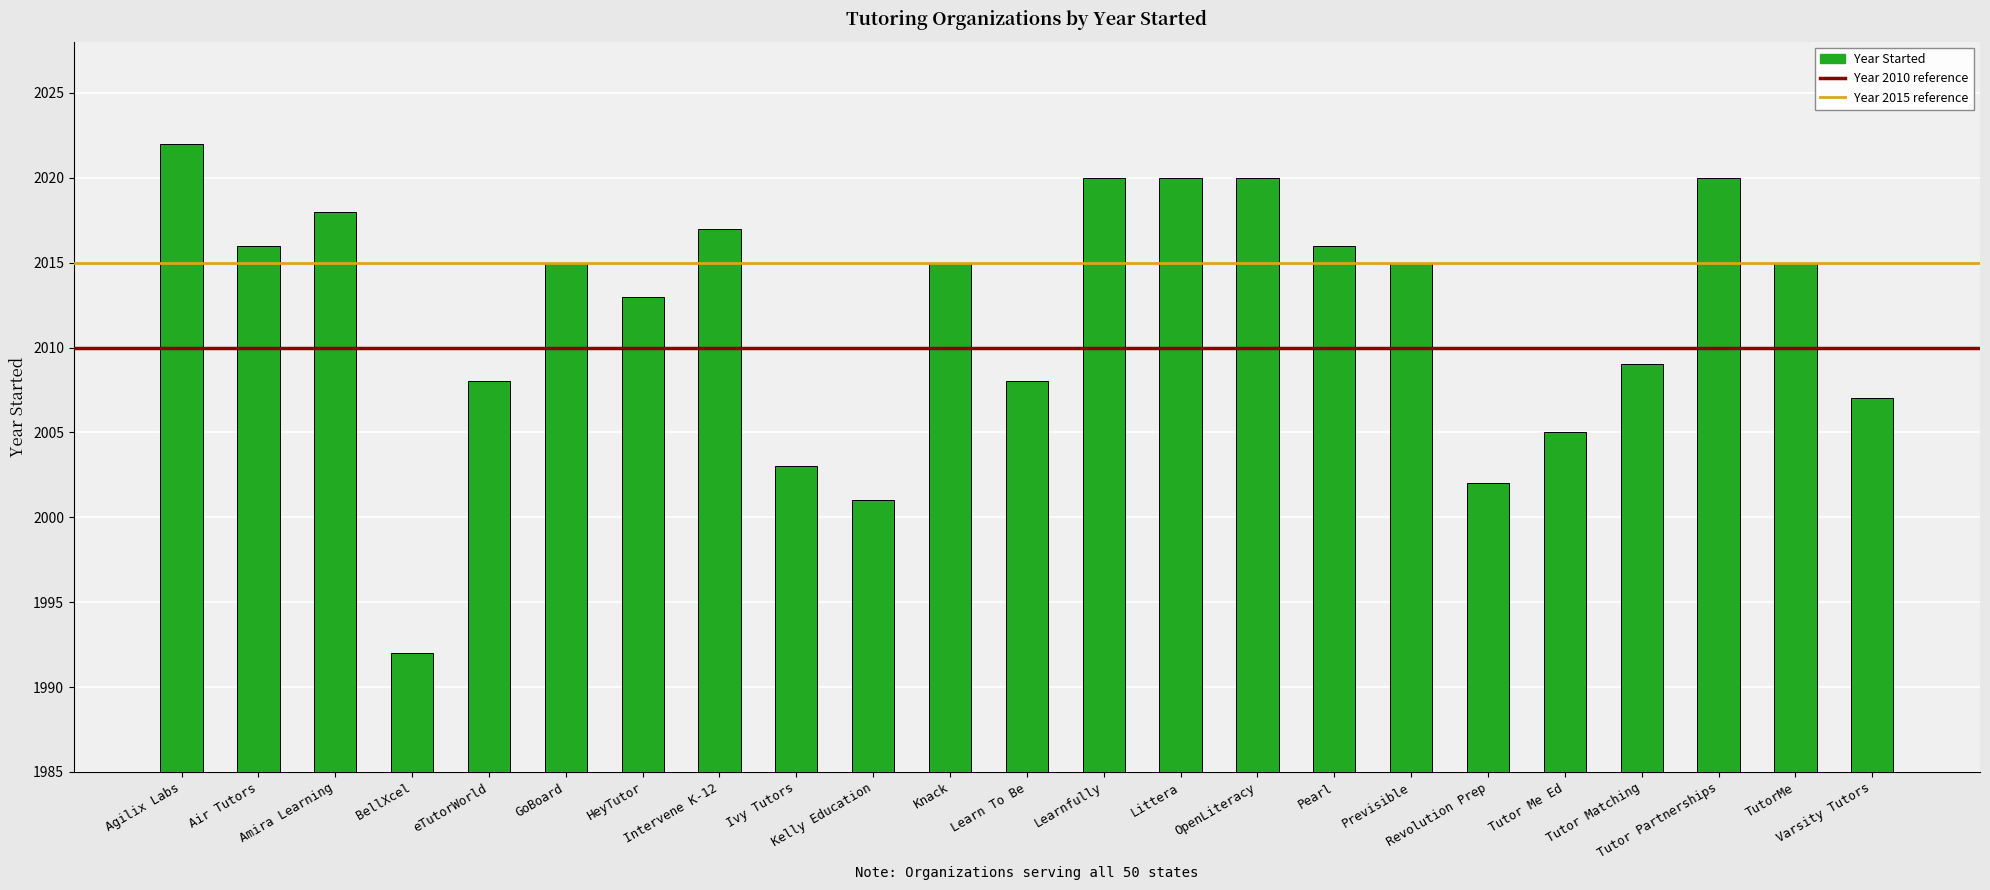

What is the minimum value shown in the chart?

1992